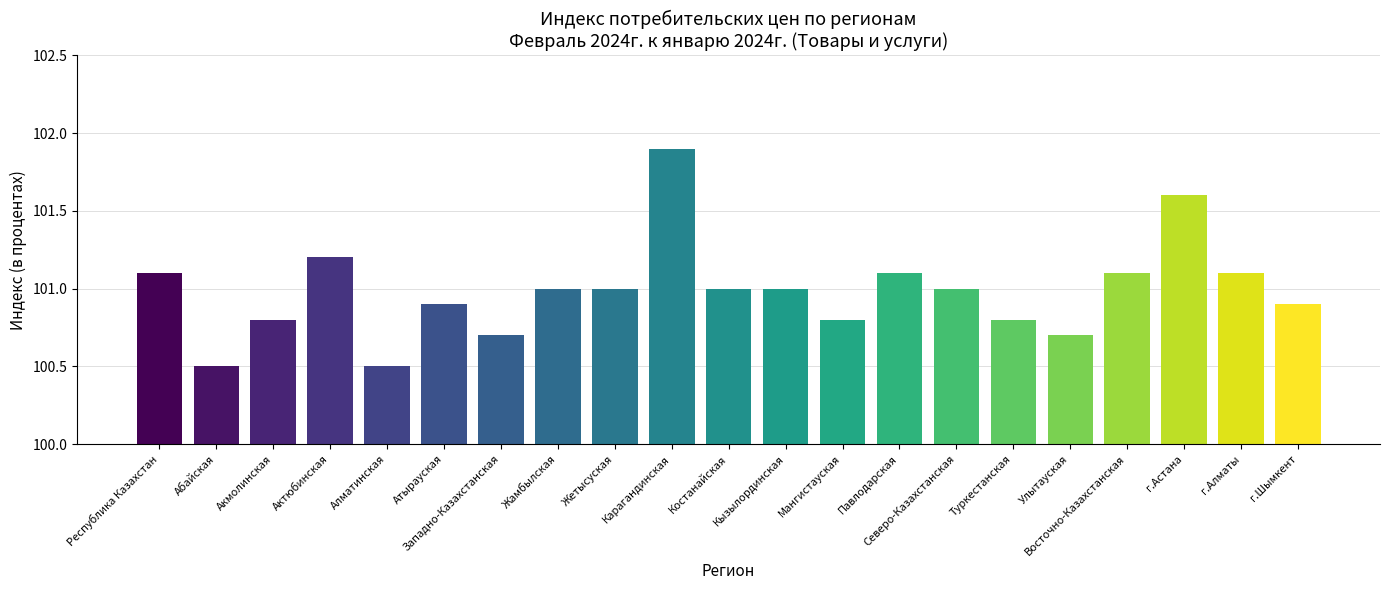

What position from the right is Улытауская?

5